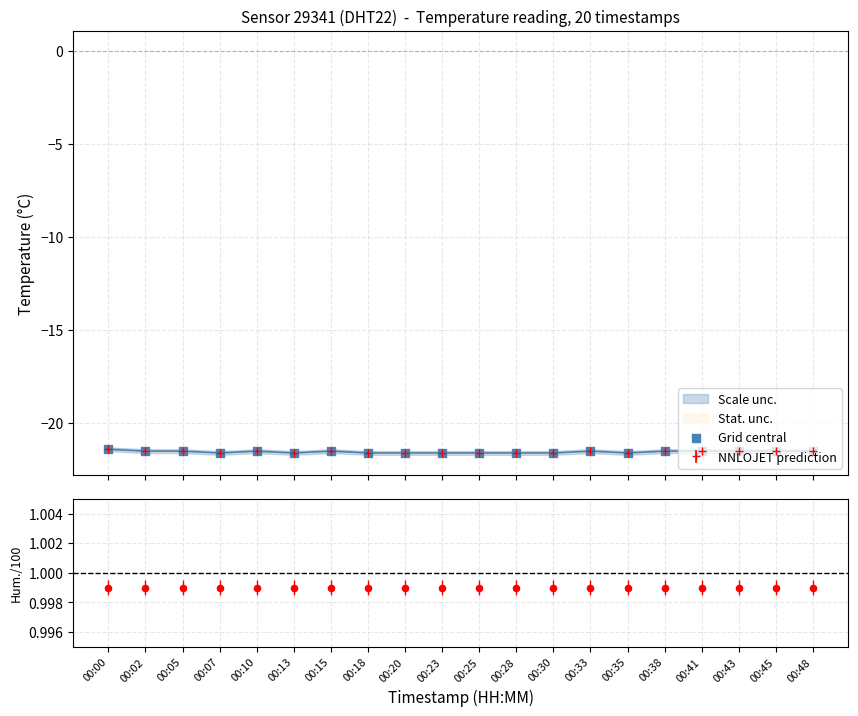

At which category is the sum across all series the highest?

00:00